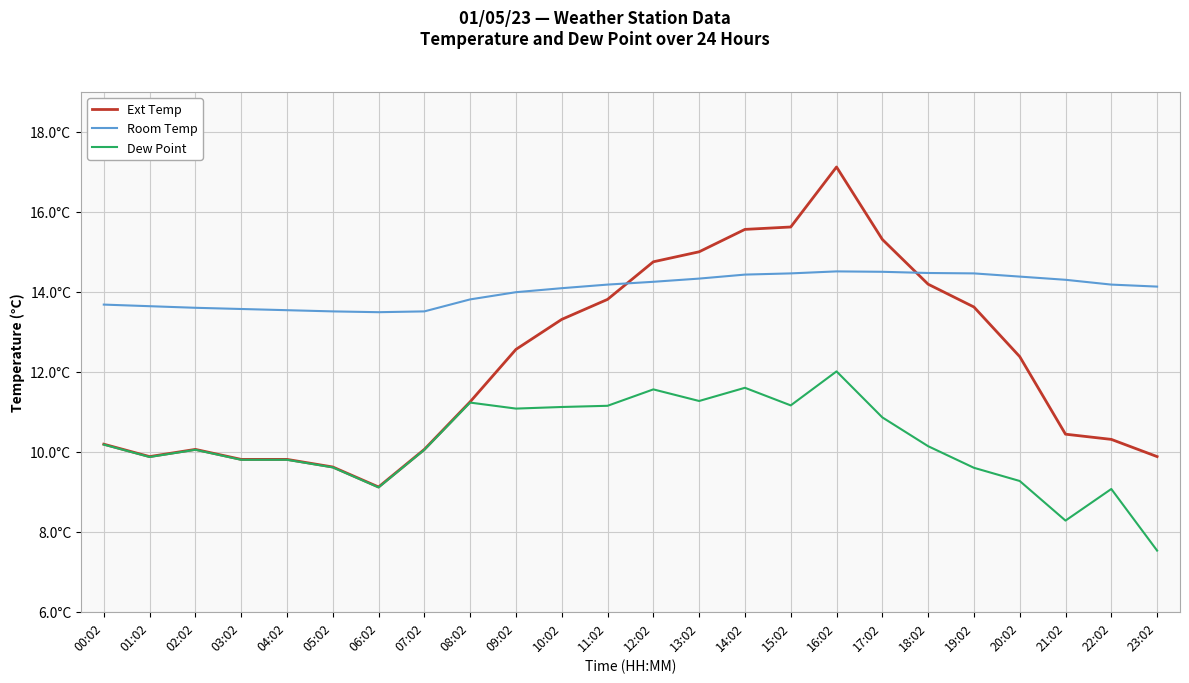

What are all the series names shown in the legend?

Ext Temp, Room Temp, Dew Point